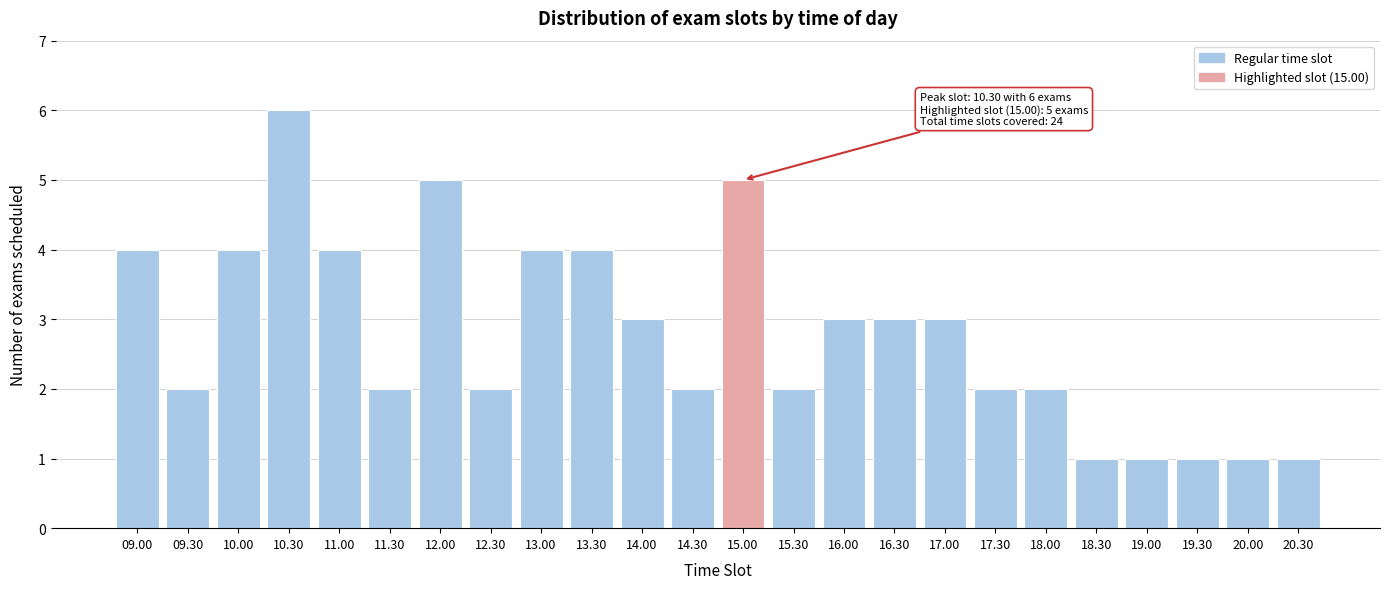

Reading left to right, what are all the values shown in this chart?

09.00=4	09.30=2	10.00=4	10.30=6	11.00=4	11.30=2	12.00=5	12.30=2	13.00=4	13.30=4	14.00=3	14.30=2	15.00=5	15.30=2	16.00=3	16.30=3	17.00=3	17.30=2	18.00=2	18.30=1	19.00=1	19.30=1	20.00=1	20.30=1